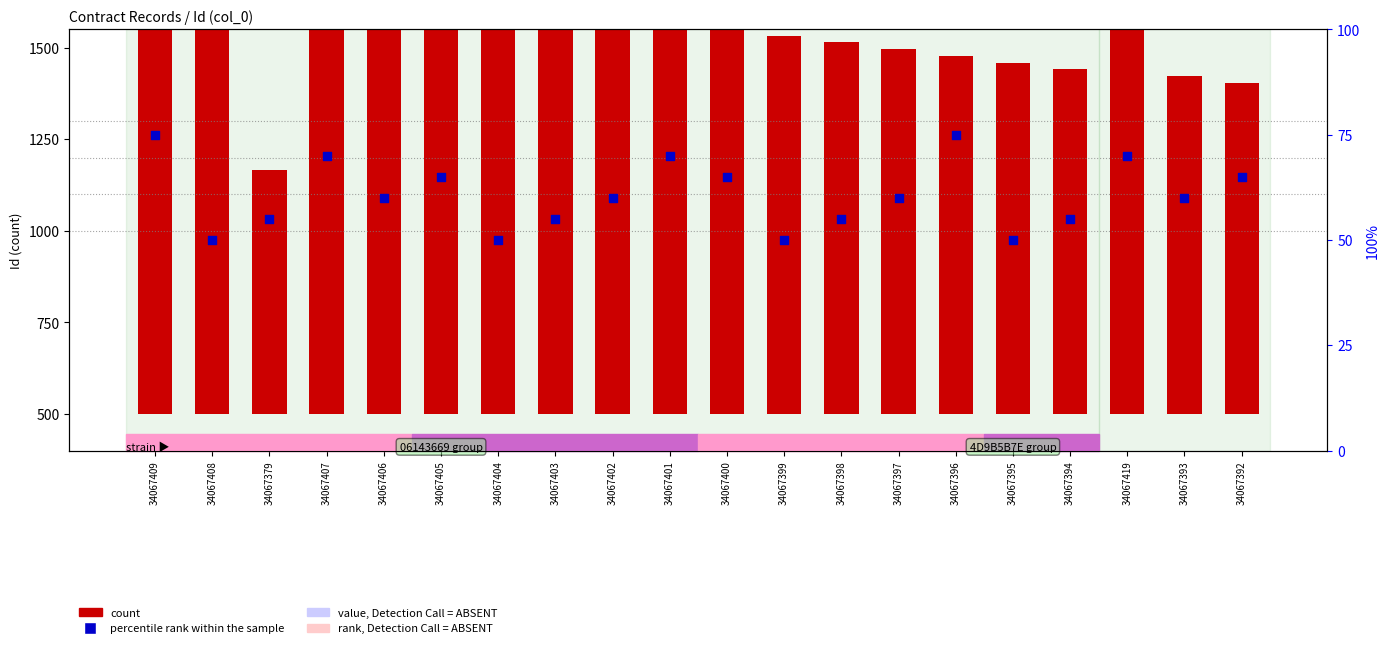

Which series reaches the maximum Y coordinate?

count